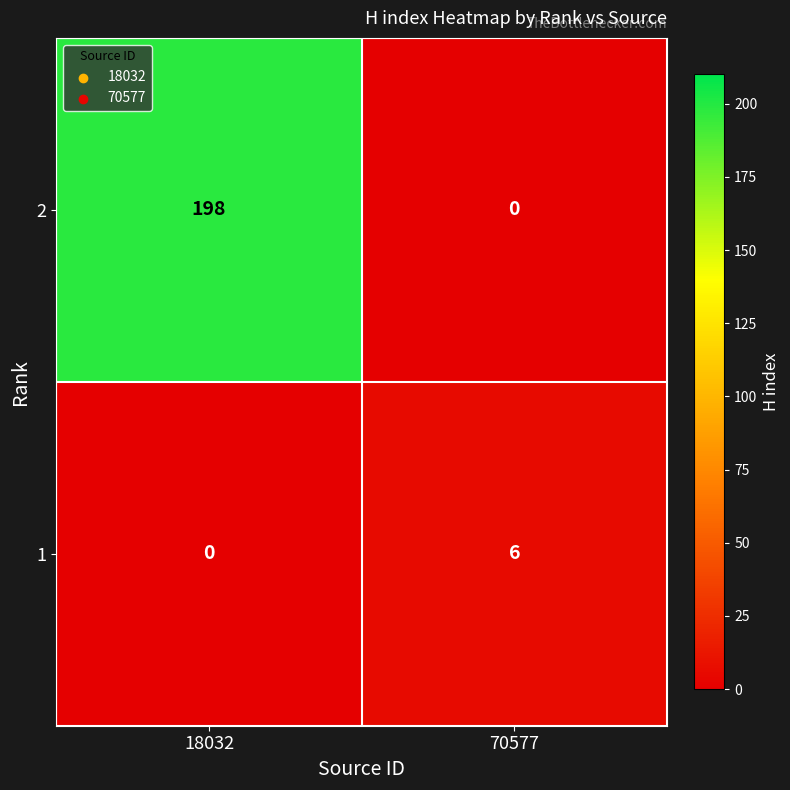

At how many categories does at least one series exceed 95?

1